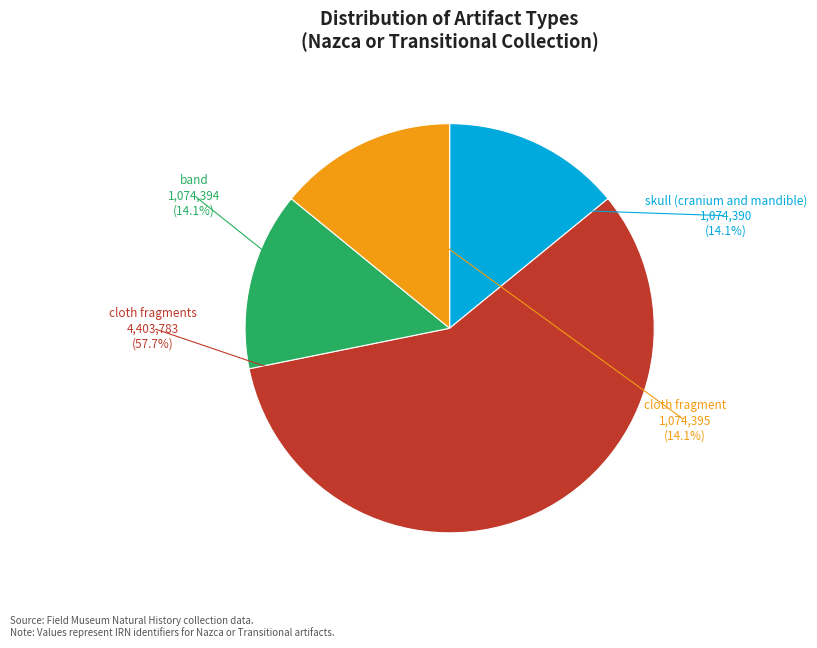

How many slices are in this pie chart?

4